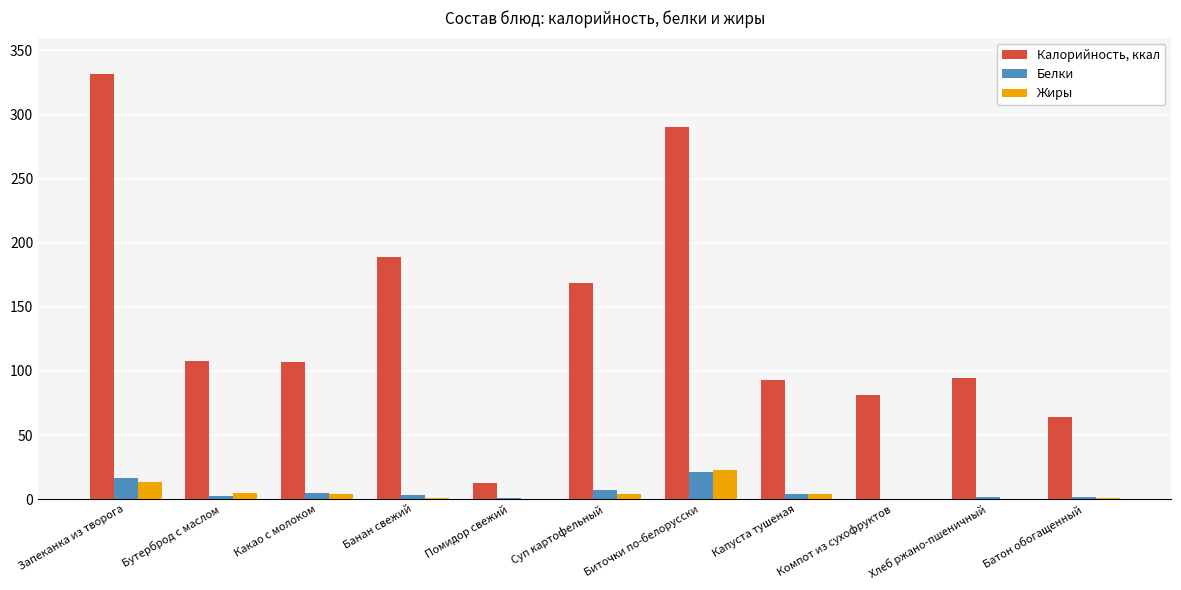

What is the maximum value for Жиры?

22.4